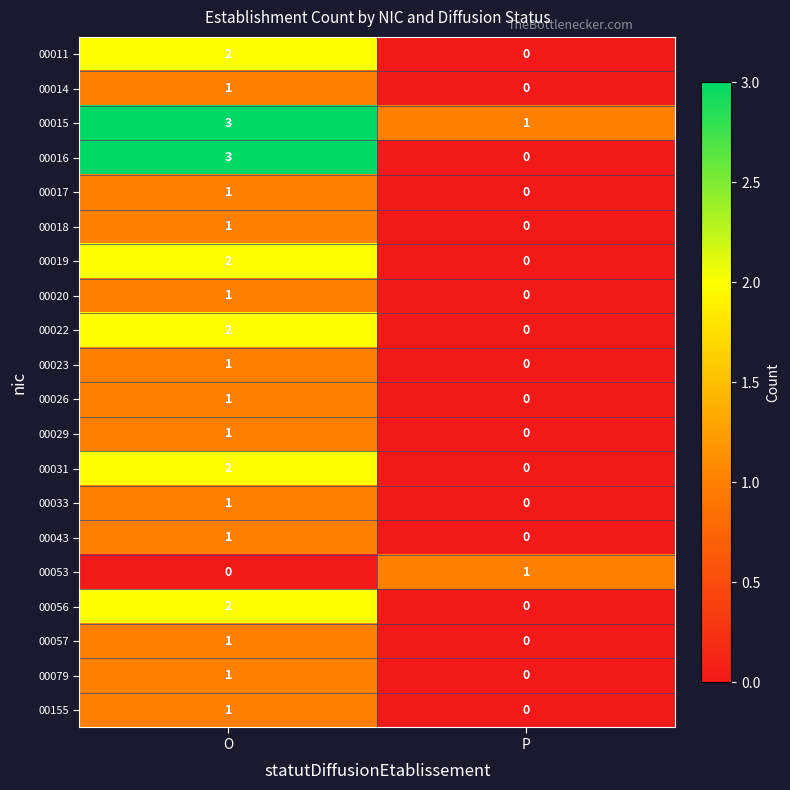

What is the total value across all series at O?

28